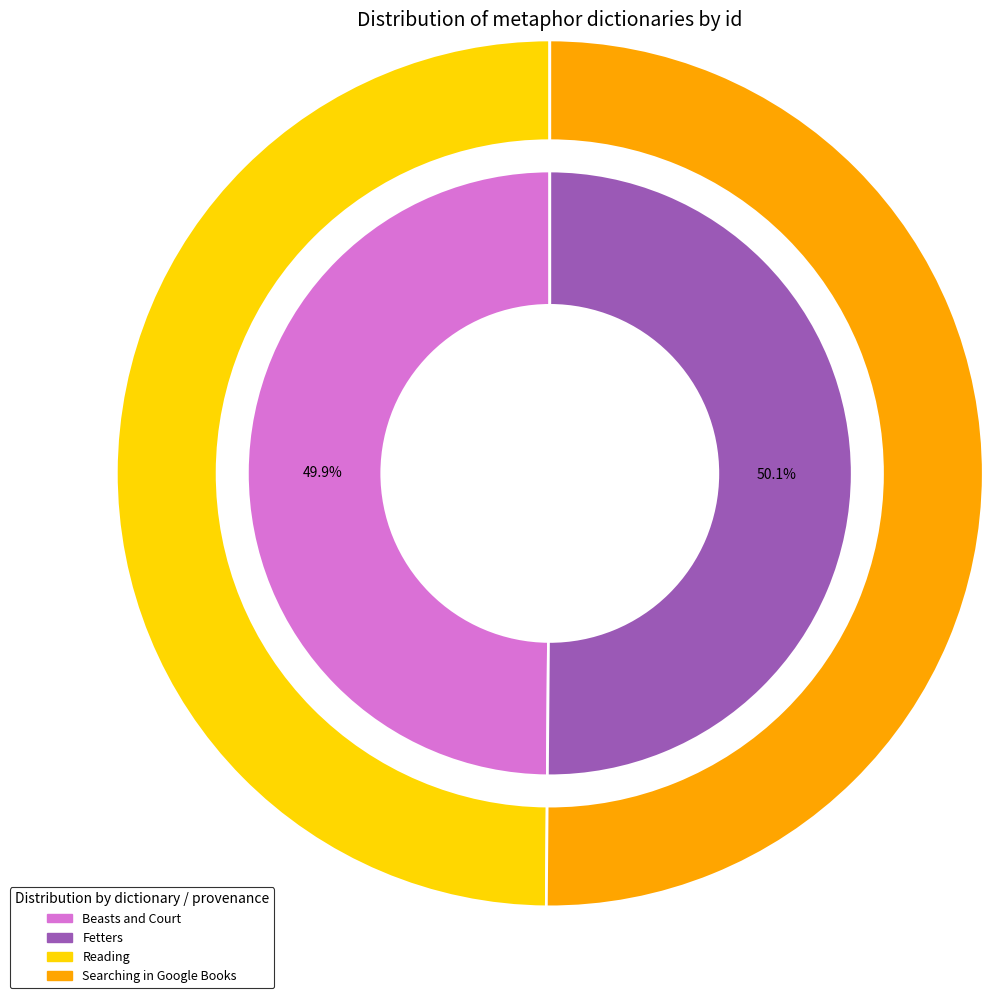

What percentage is the Beasts and Court slice, to the nearest percent?

50%